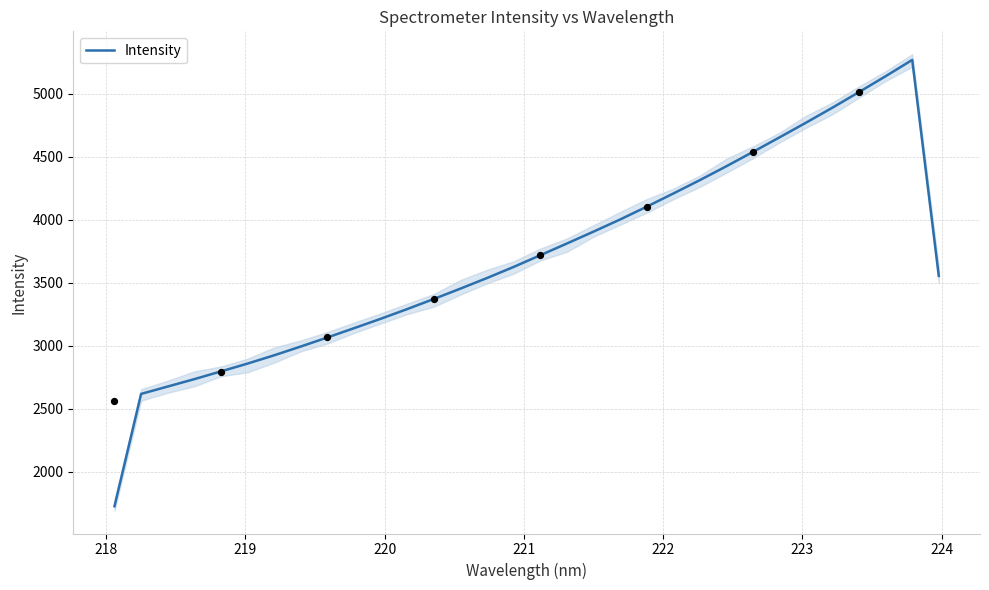

What is the lowest value of the Intensity series?

1727.2